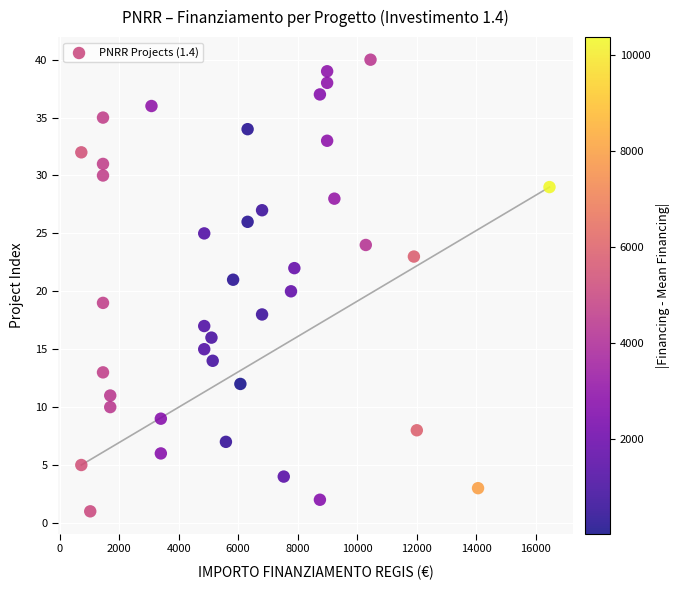

What is the range of Y values (max minus min)?

39